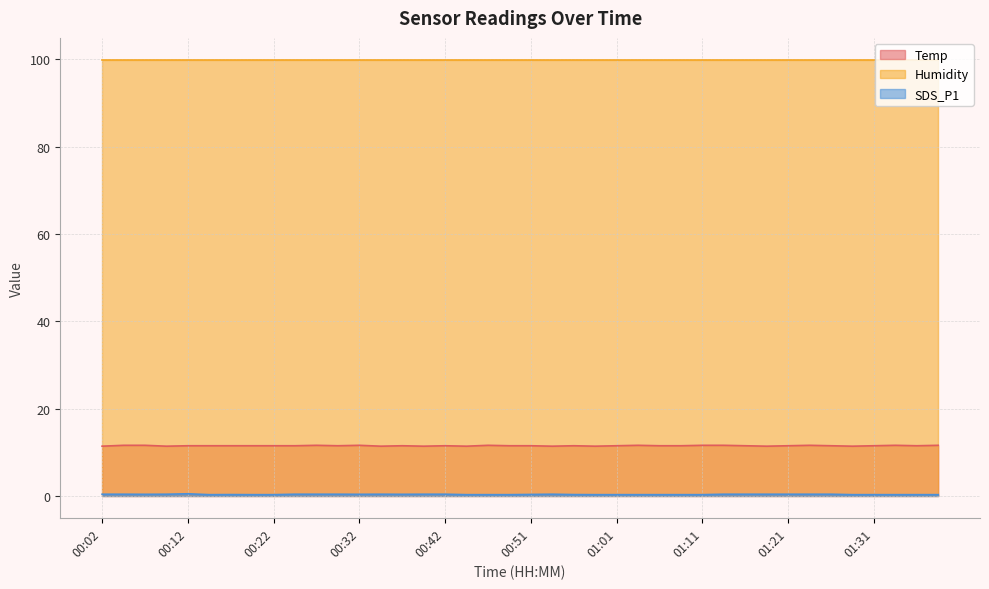

Is it true that Temp equals 11.4 at 00:34?

True